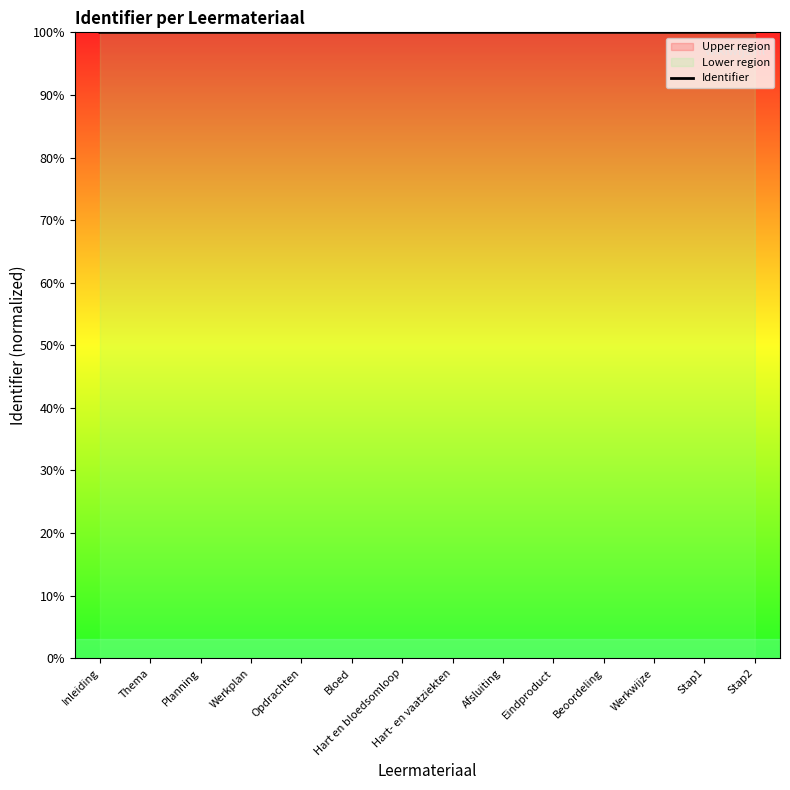

How many lines are shown in the chart?

1